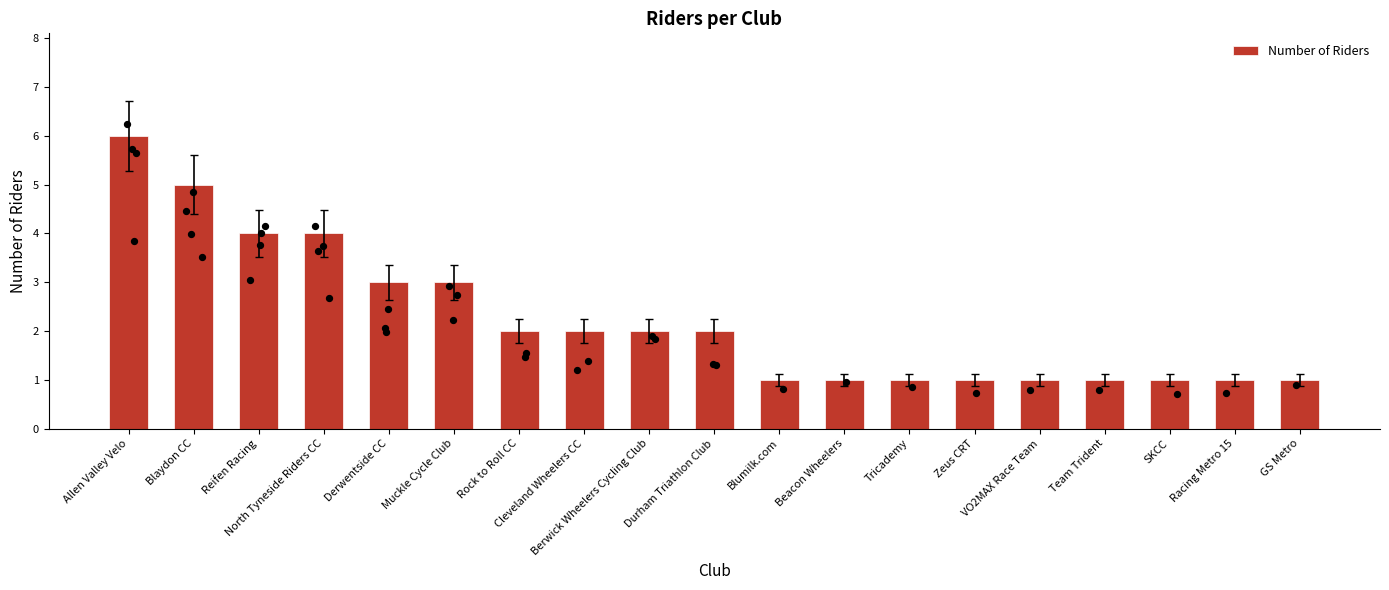

Which has a higher value, Berwick Wheelers Cycling Club or Reifen Racing?

Reifen Racing